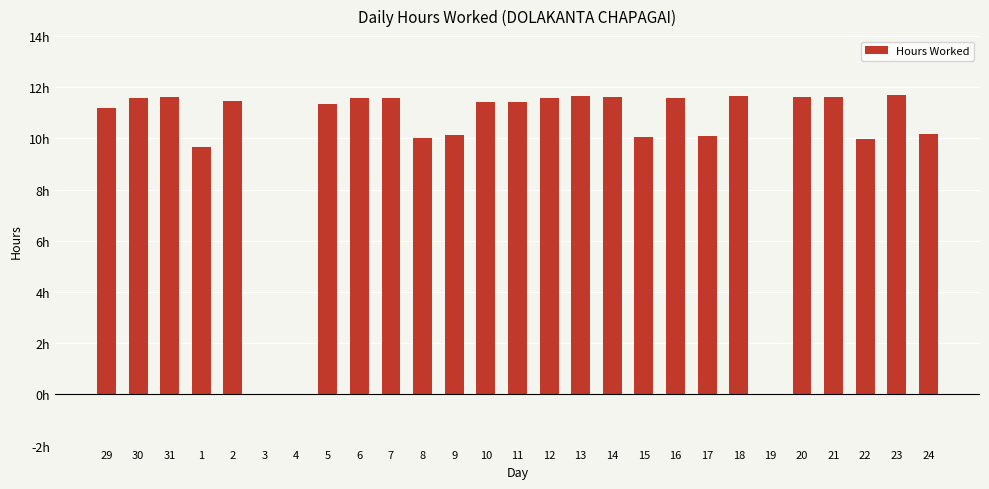

List the labels in order of value, smallest first.

3, 4, 19, 1, 22, 8, 15, 17, 9, 24, 29, 5, 11, 10, 2, 30, 6, 7, 12, 16, 21, 20, 31, 14, 13, 18, 23